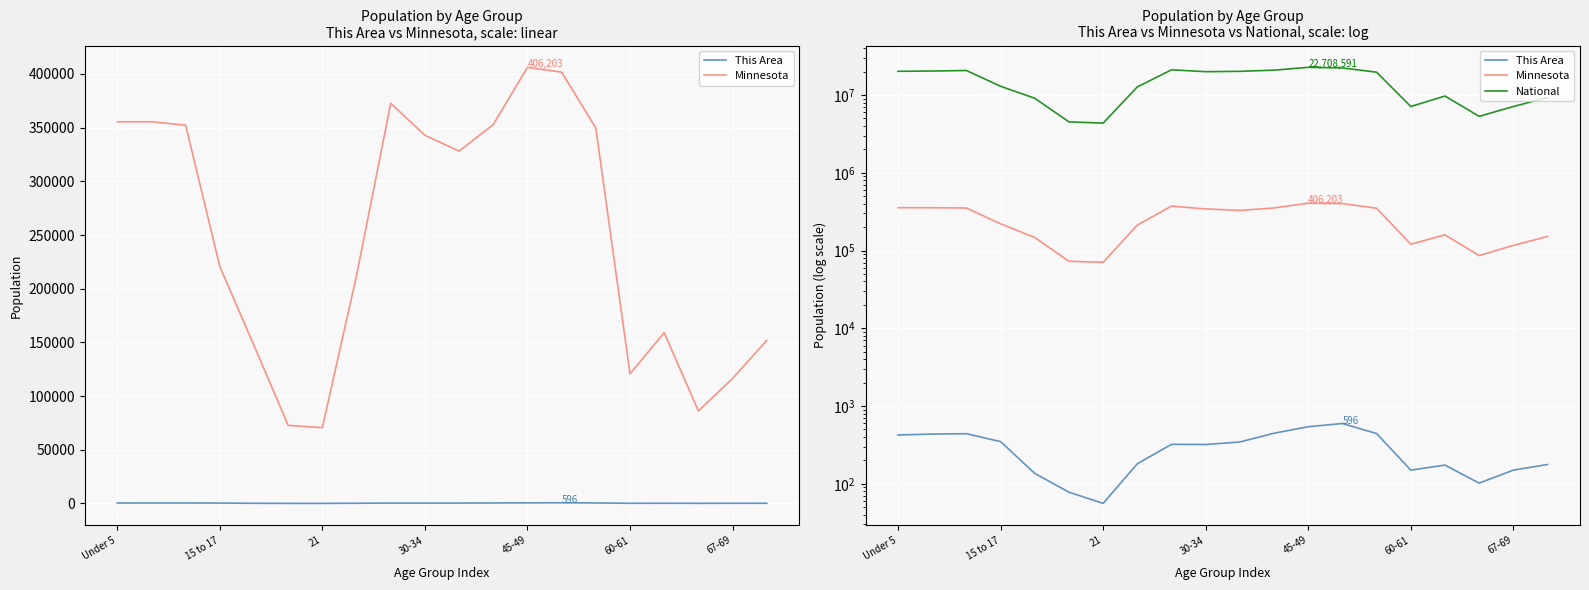

How many lines are shown in the chart?

3